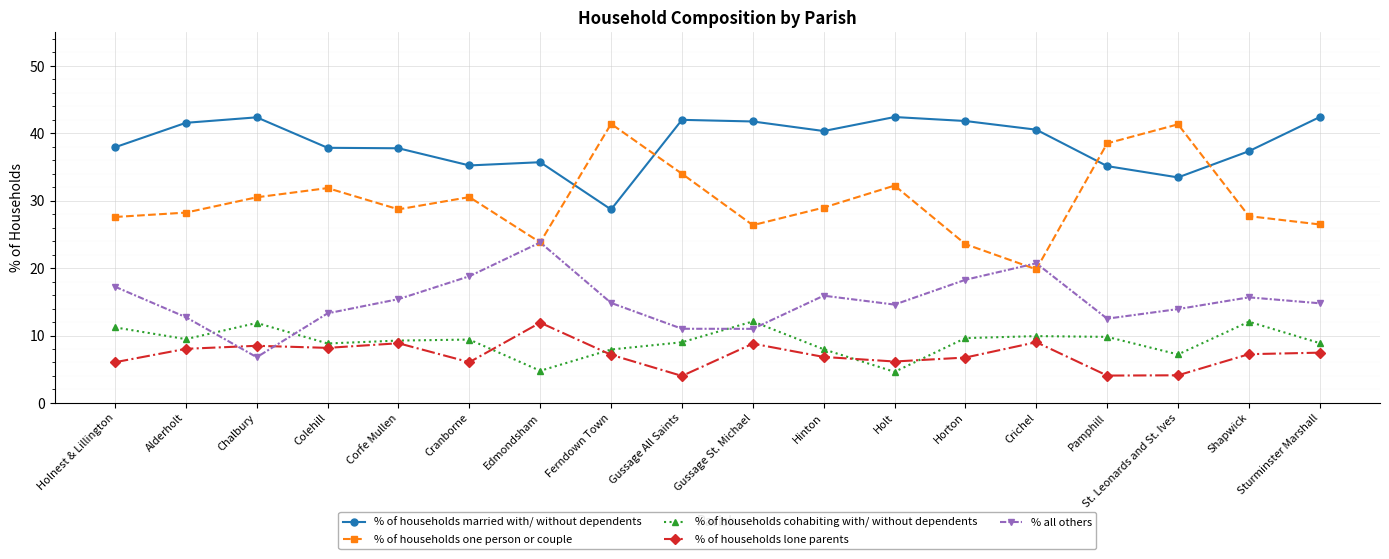

How many lines are shown in the chart?

5